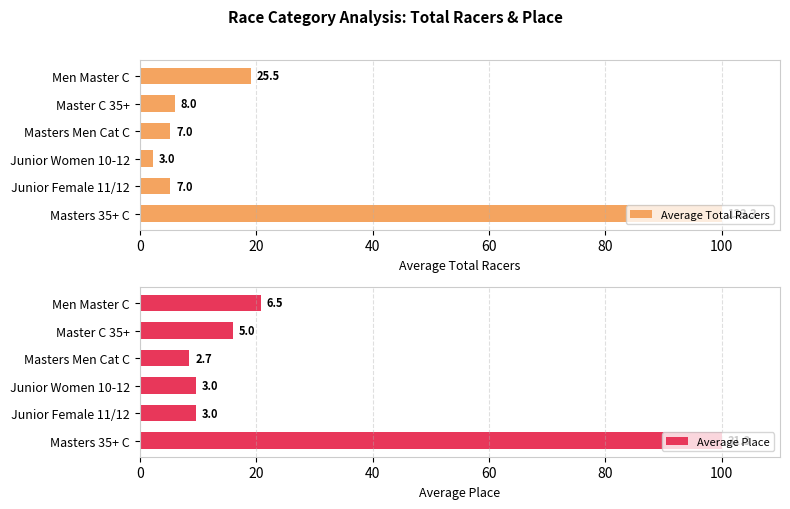

How many series are shown in this chart?

2